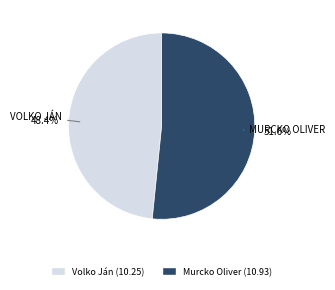

Does Volko Ján represent more than half of the total?

No